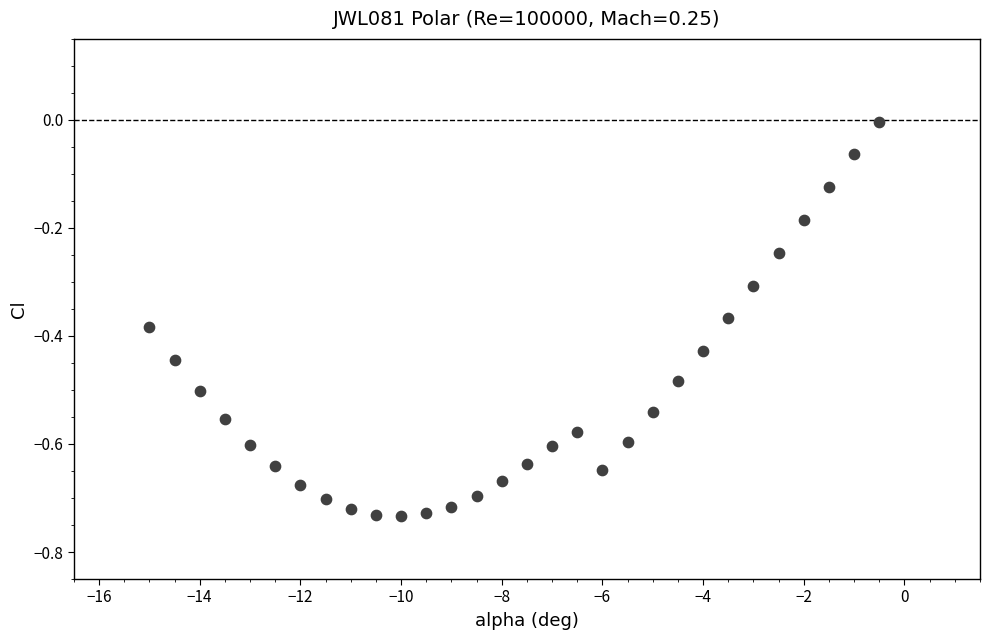

What is the range of X values (max minus min)?

14.5